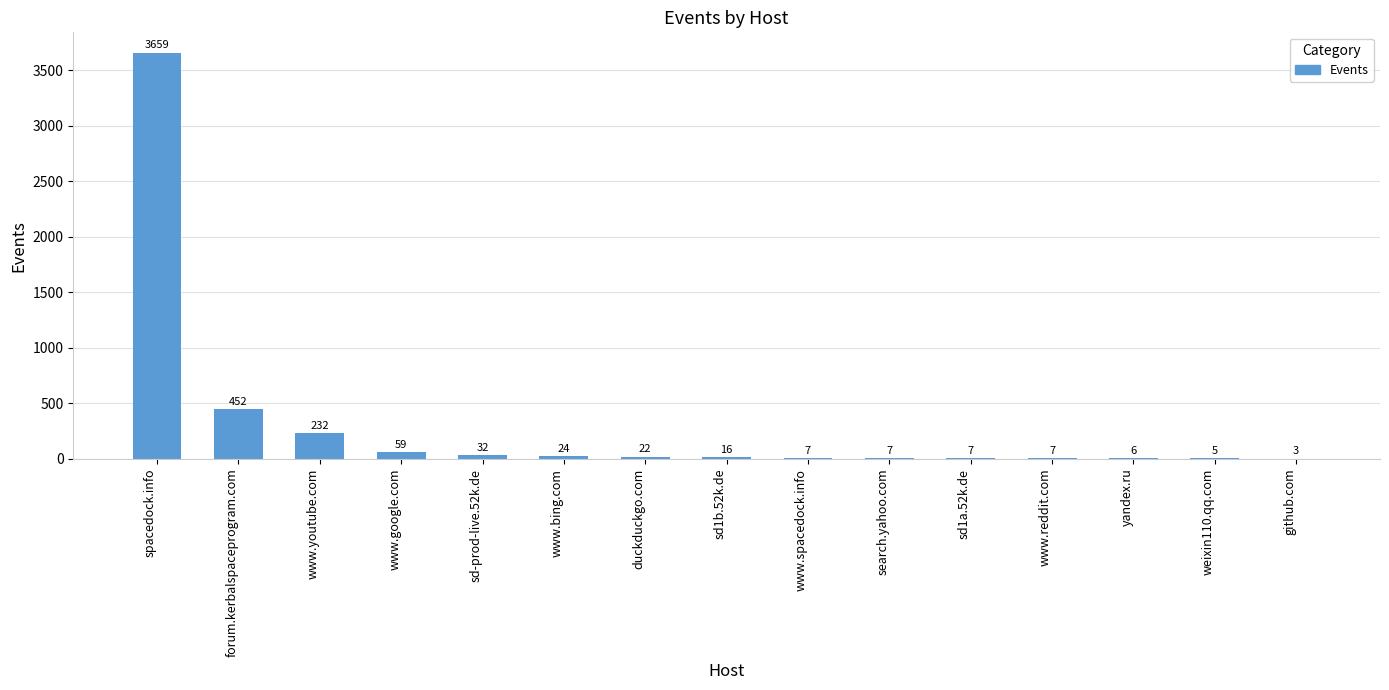

Reading right to left, list all the values displayed in this chart.

3	5	6	7	7	7	7	16	22	24	32	59	232	452	3659